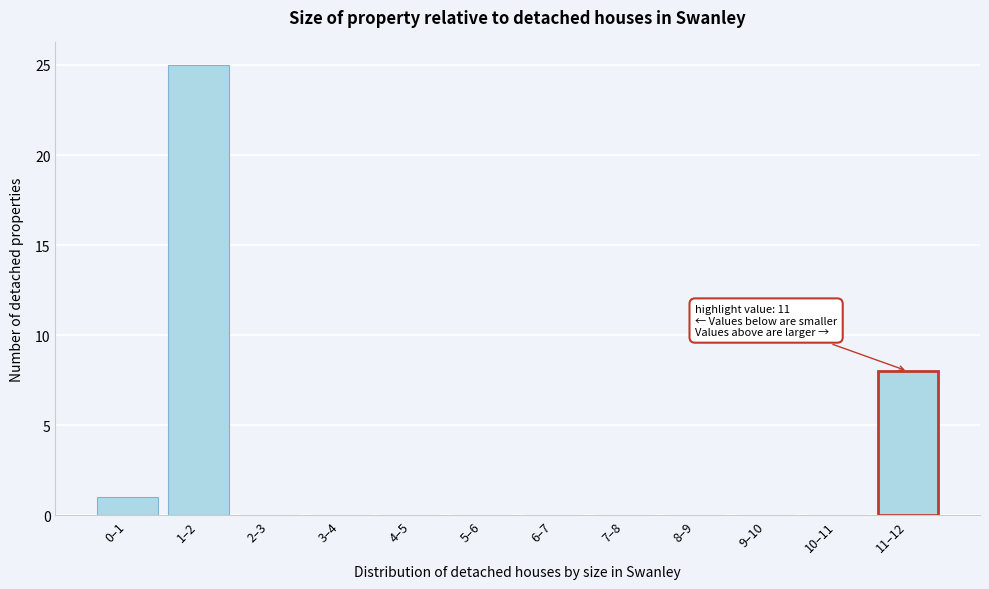

Reading left to right, list all the values displayed in this chart.

0–1=1	1–2=25	2–3=0	3–4=0	4–5=0	5–6=0	6–7=0	7–8=0	8–9=0	9–10=0	10–11=0	11–12=8